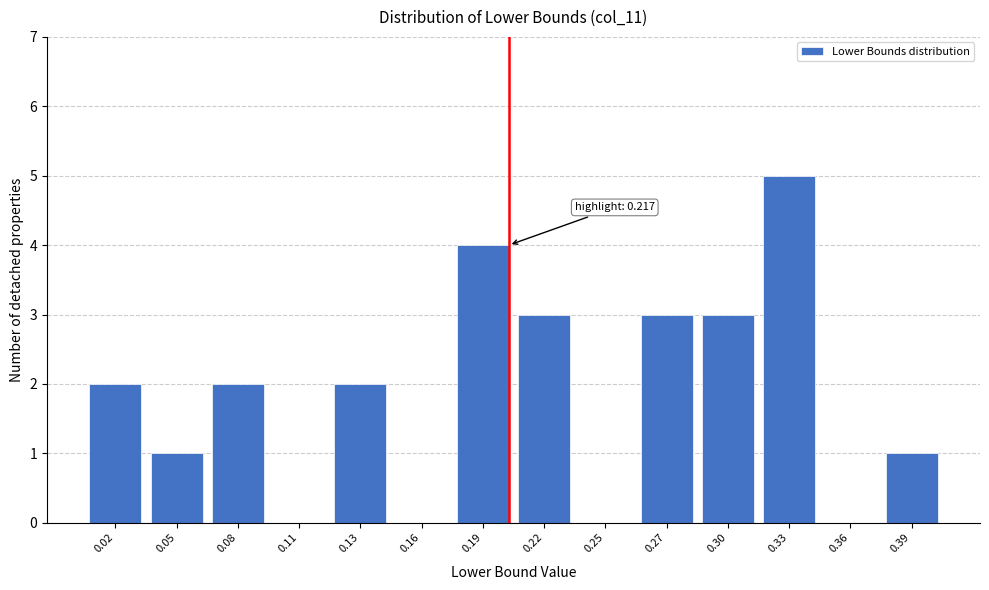

Reading left to right, transcribe all the data shown in this chart.

0.02=2	0.05=1	0.08=2	0.11=0	0.13=2	0.16=0	0.19=4	0.22=3	0.25=0	0.27=3	0.30=3	0.33=5	0.36=0	0.39=1